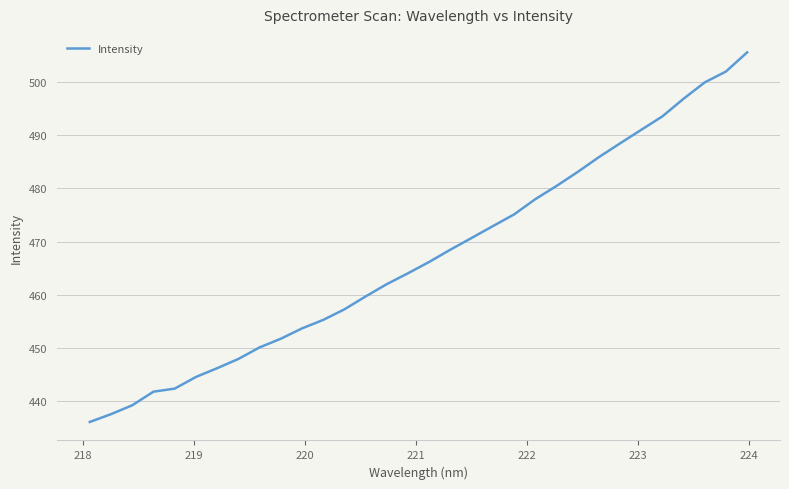

What is the difference between the maximum and minimum values?

69.5